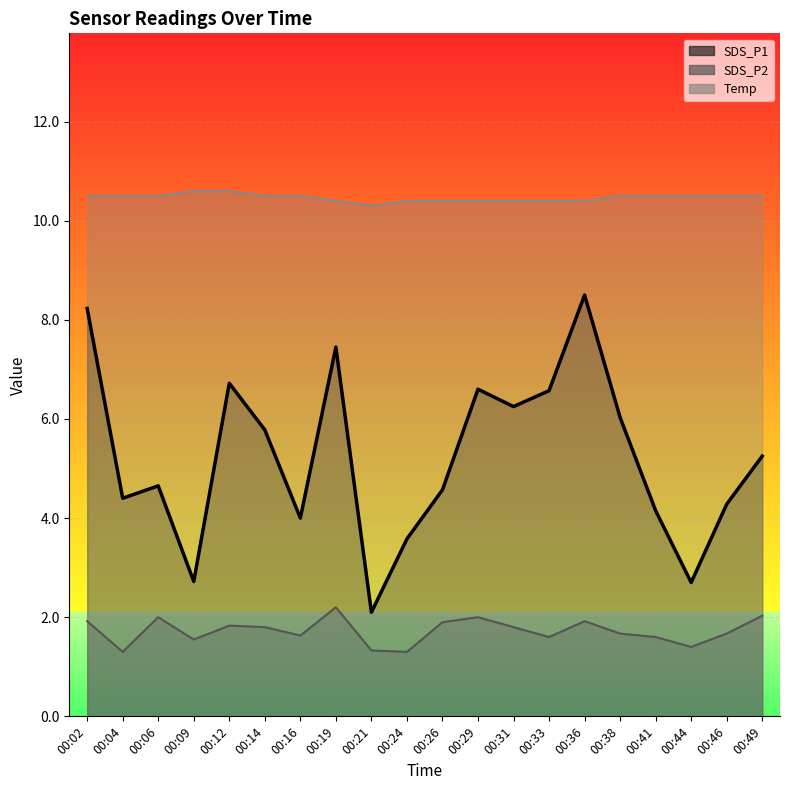

Reading left to right, what are all the values shown in this chart?

SDS_P1: 8.2	4.4	4.7	2.7	6.7	5.8	4.0	7.5	2.1	3.6	4.6	6.6	6.2	6.6	8.5	6.0	4.2	2.7	4.3	5.2
SDS_P2: 1.9	1.3	2.0	1.6	1.8	1.8	1.6	2.2	1.3	1.3	1.9	2.0	1.8	1.6	1.9	1.7	1.6	1.4	1.7	2.0
Temp: 10.5	10.5	10.5	10.6	10.6	10.5	10.5	10.4	10.3	10.4	10.4	10.4	10.4	10.4	10.4	10.5	10.5	10.5	10.5	10.5